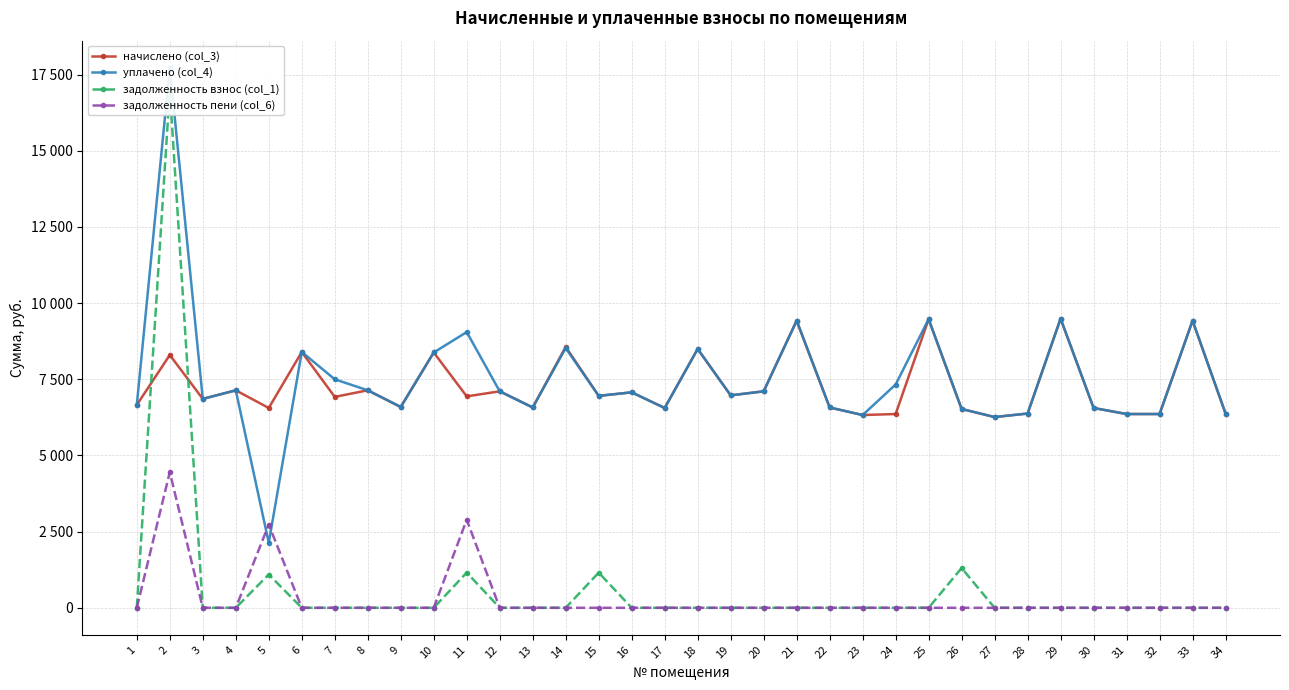

At which category is the sum across all series the highest?

2